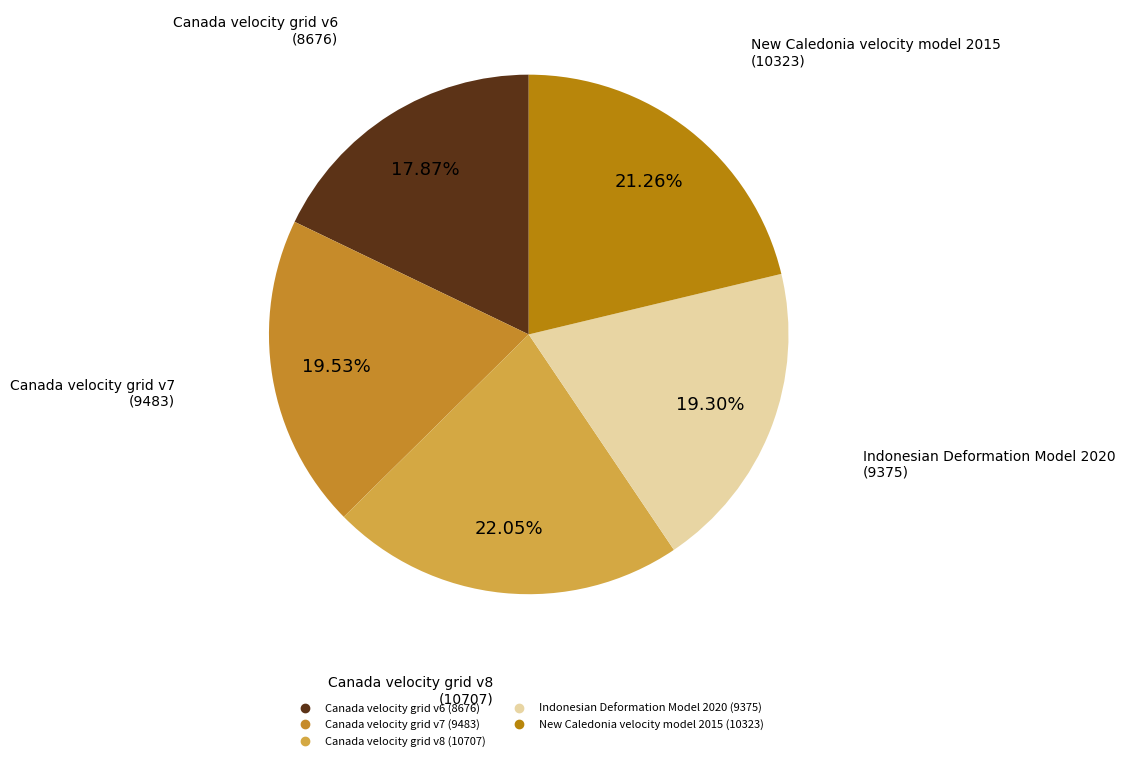

True or false: New Caledonia velocity model 2015 accounts for 11% of the total.

False